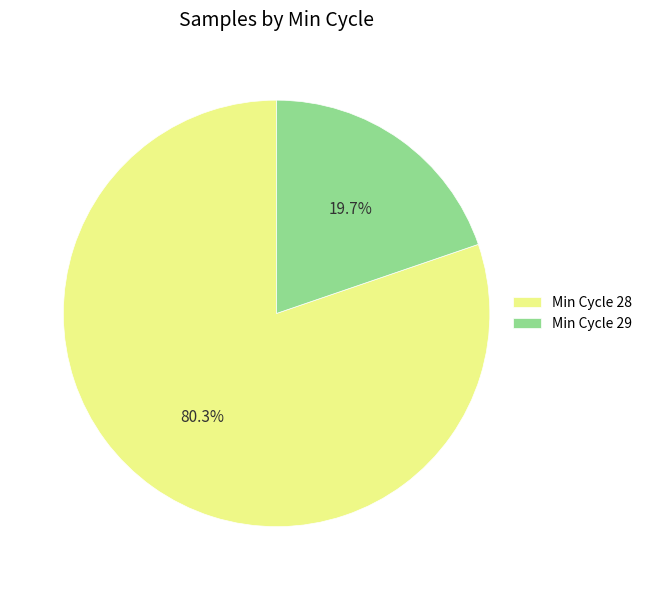

How many segments does this pie chart have?

2